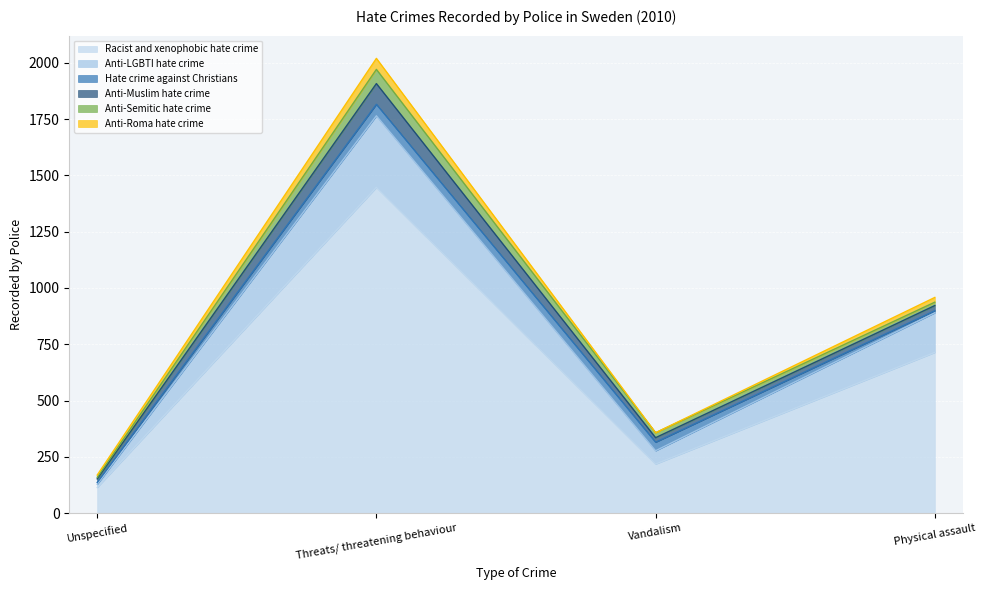

How many values in the Racist and xenophobic hate crime series exceed 714?

1